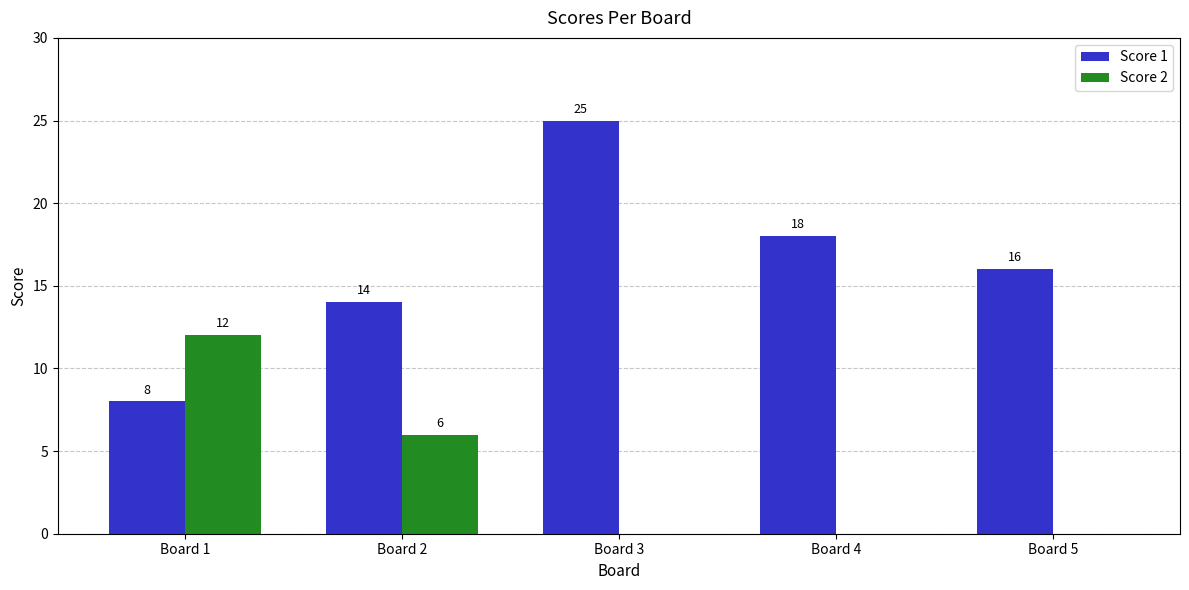

The Score 2 series shows -4 at Board 4. True or false?

False